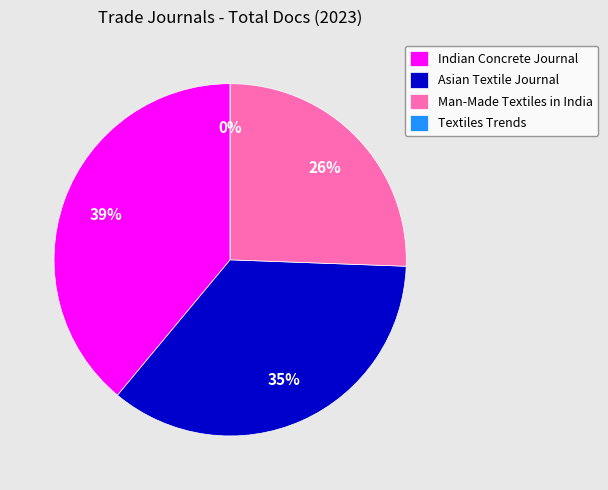

Count the number of slices in the pie.

4